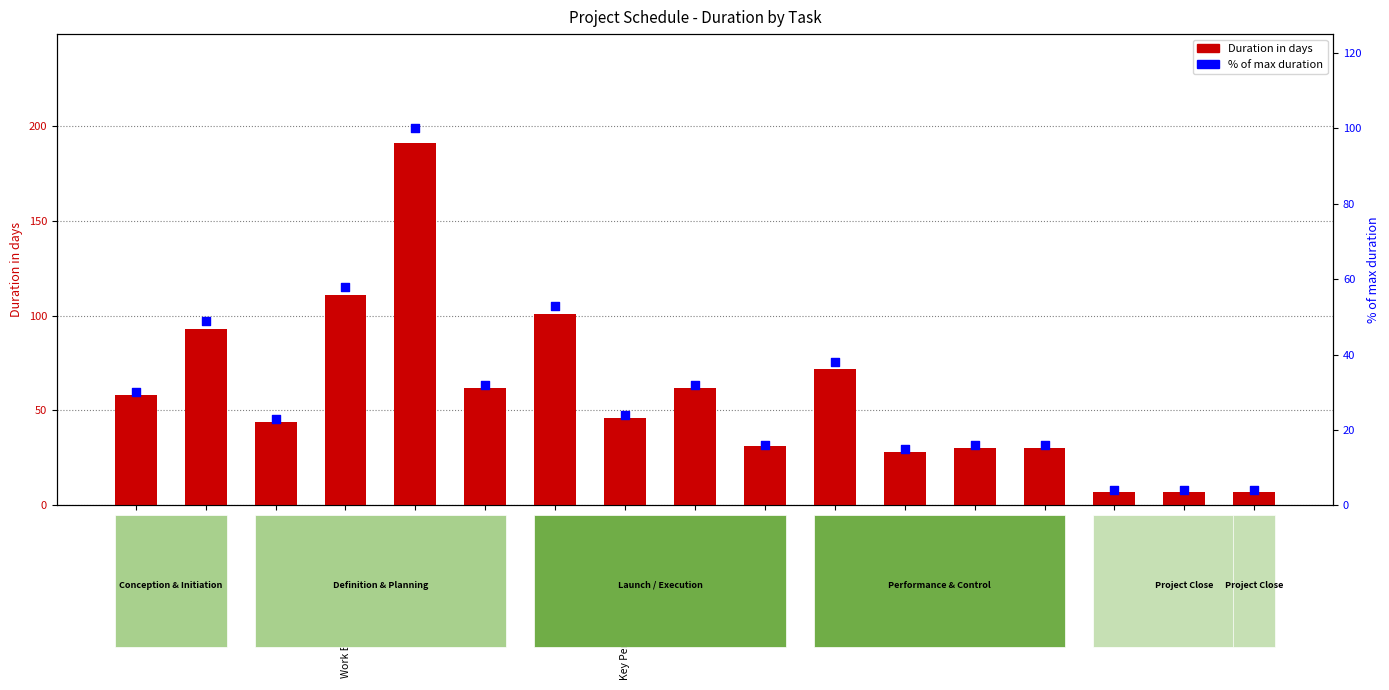

Which series contains the lowest Y value?

% of max duration